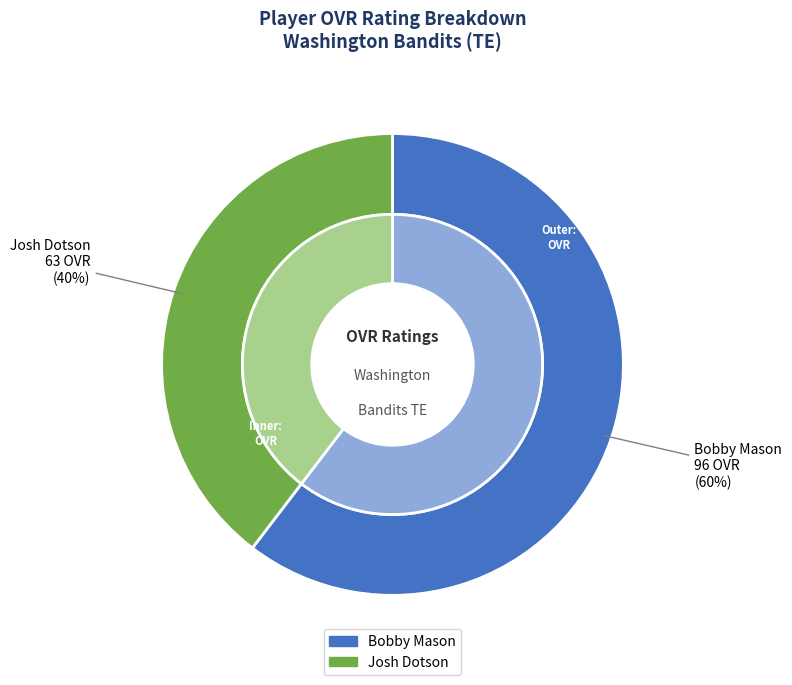

The Josh Dotson slice represents 40% of the pie. True or false?

True